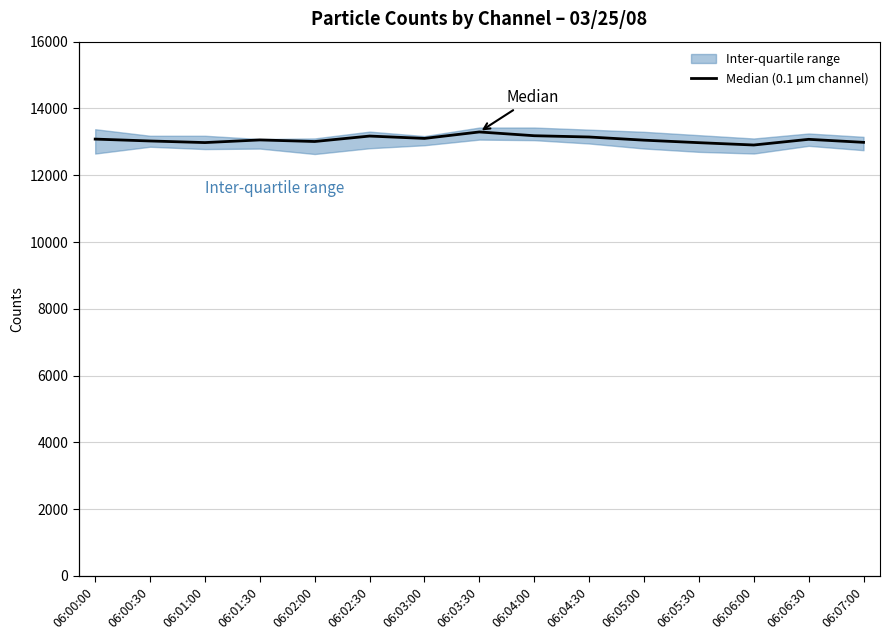

The value at 06:00:00 is 13082. True or false?

True